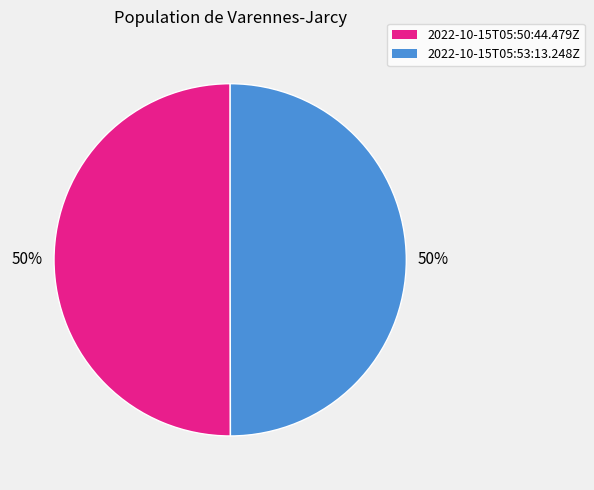

Is the sum of 2022-10-15T05:50:44.479Z and 2022-10-15T05:53:13.248Z greater than half?

Yes